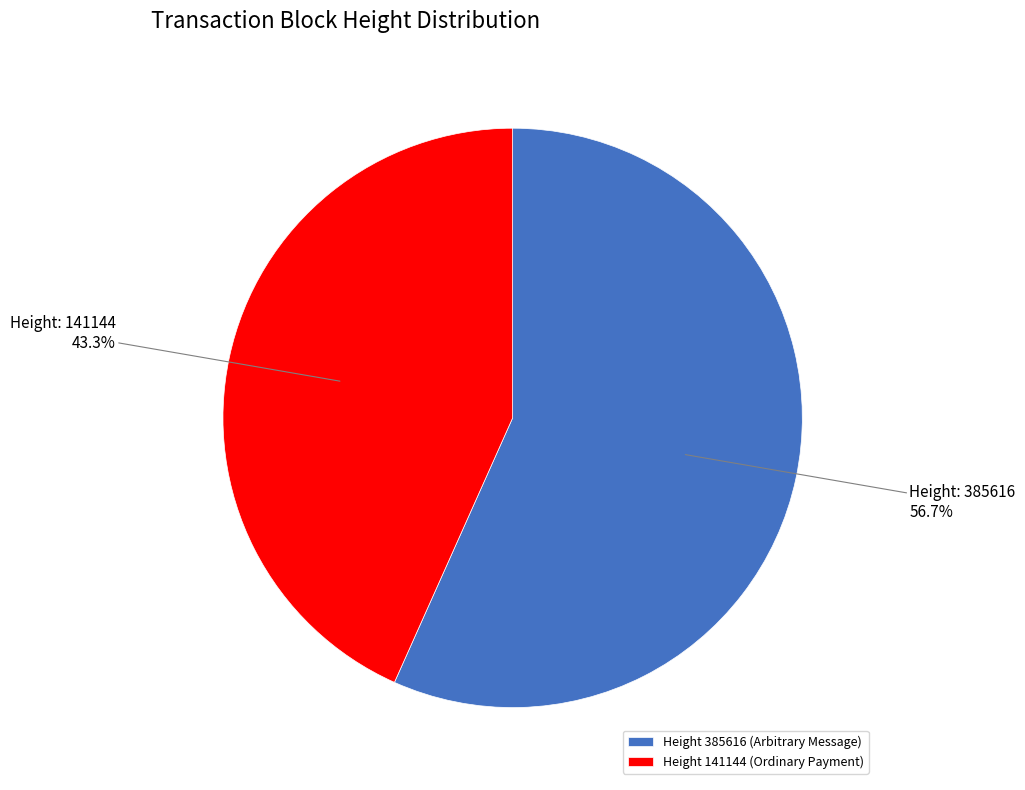

Is there a majority slice in this chart?

Yes